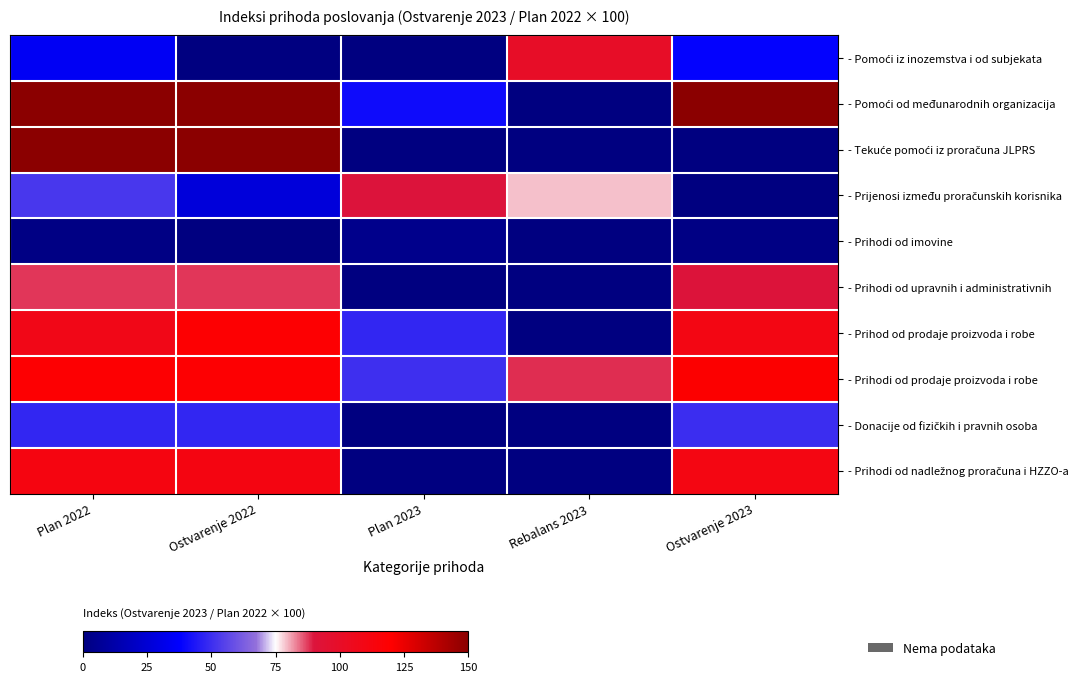

What is the sum of all - Prihod od prodaje proizvoda i robe values?

384.4